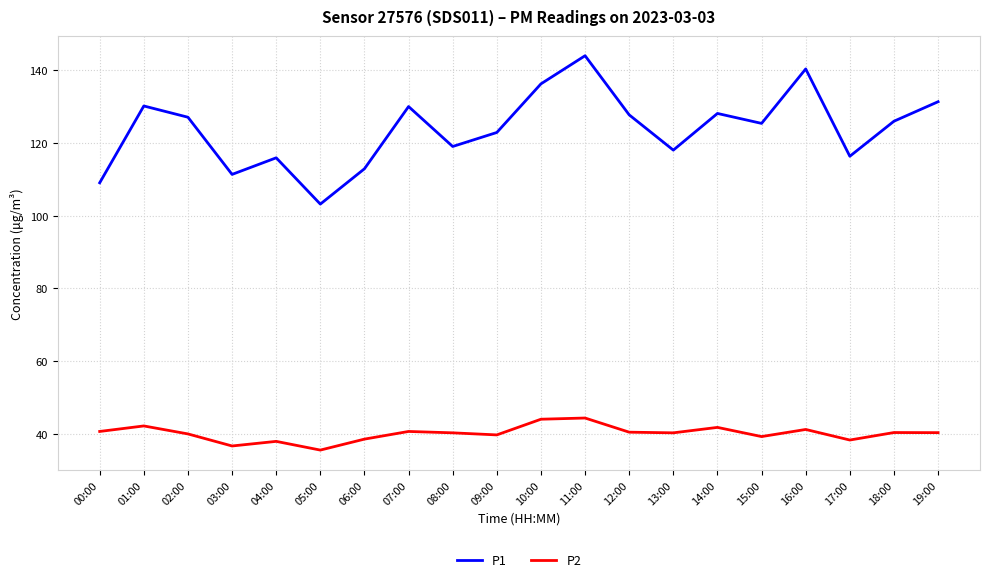

Which series changed the most between 10:00 and 14:00?

P1